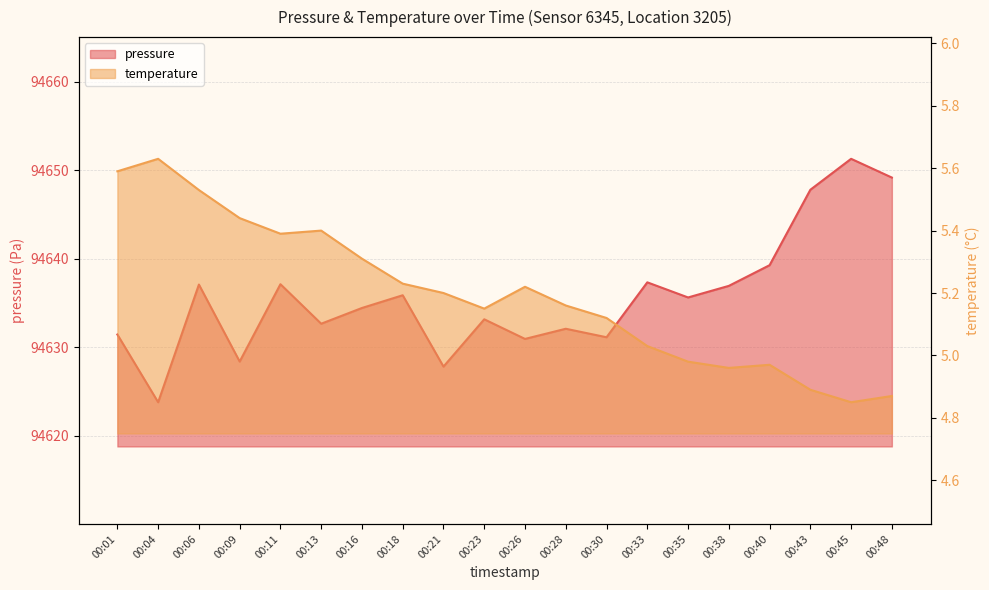

Between 00:40 and 00:45, which is larger?

00:45